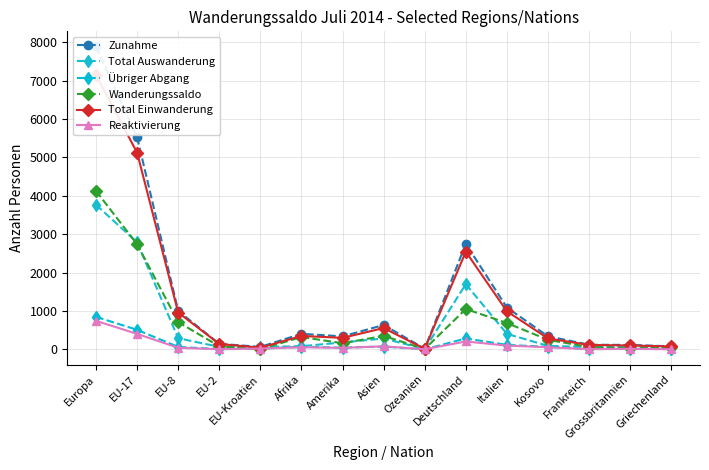

What is the label of the 14th point from the left?

Grossbritannien